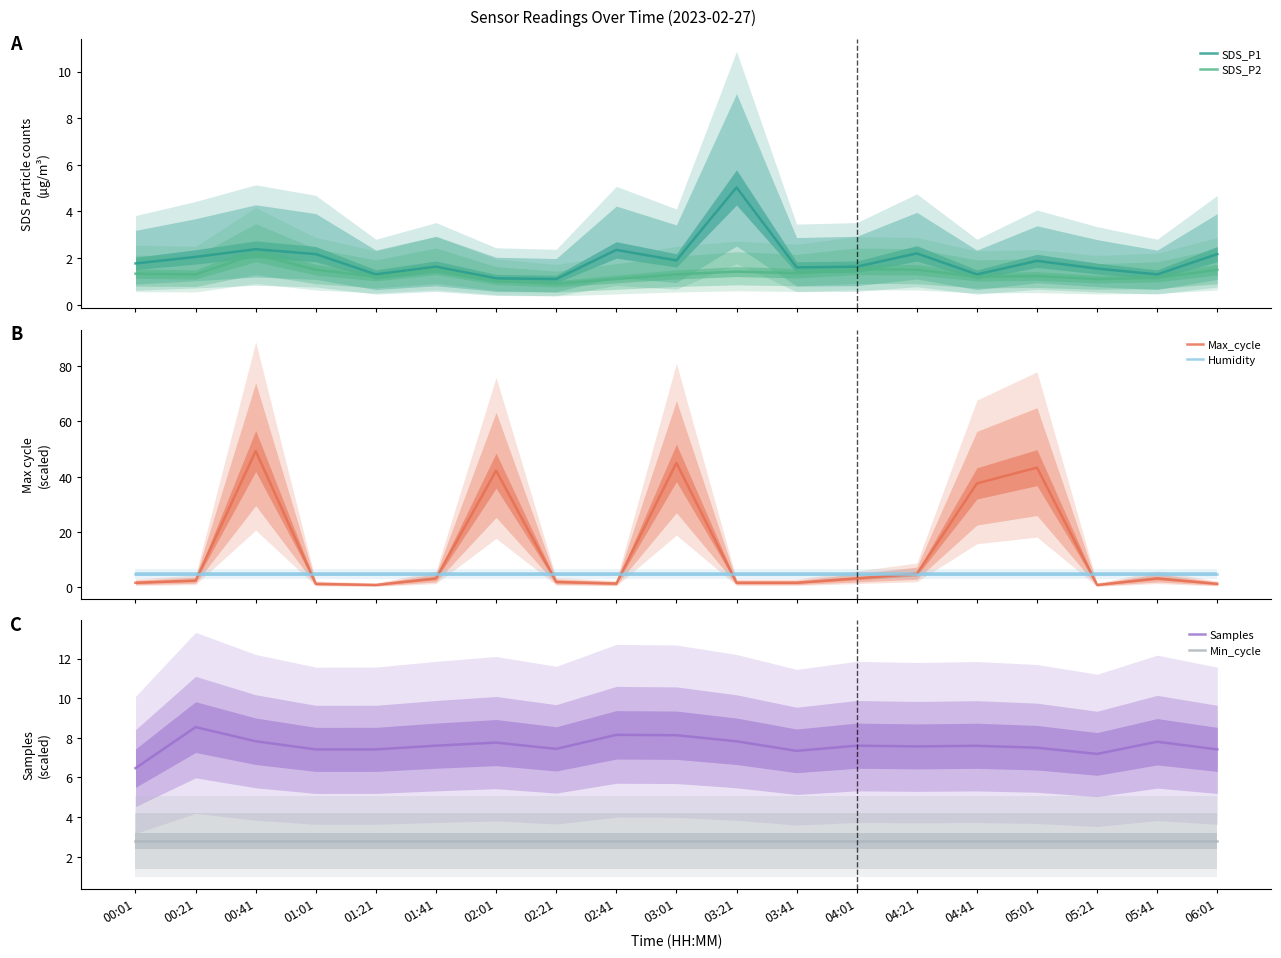

Which has a higher value, 03:21 or 01:41?

03:21